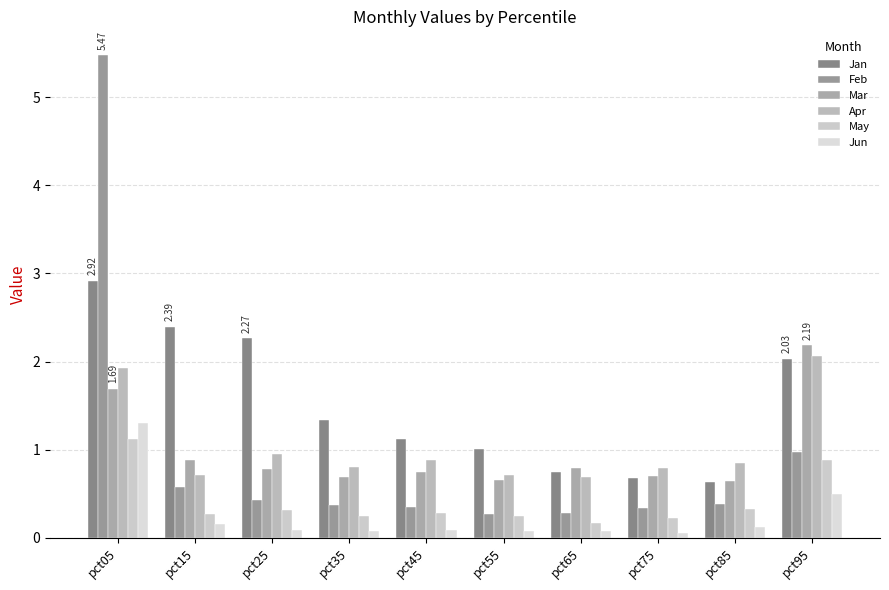

Read the Feb value at pct15.

0.6